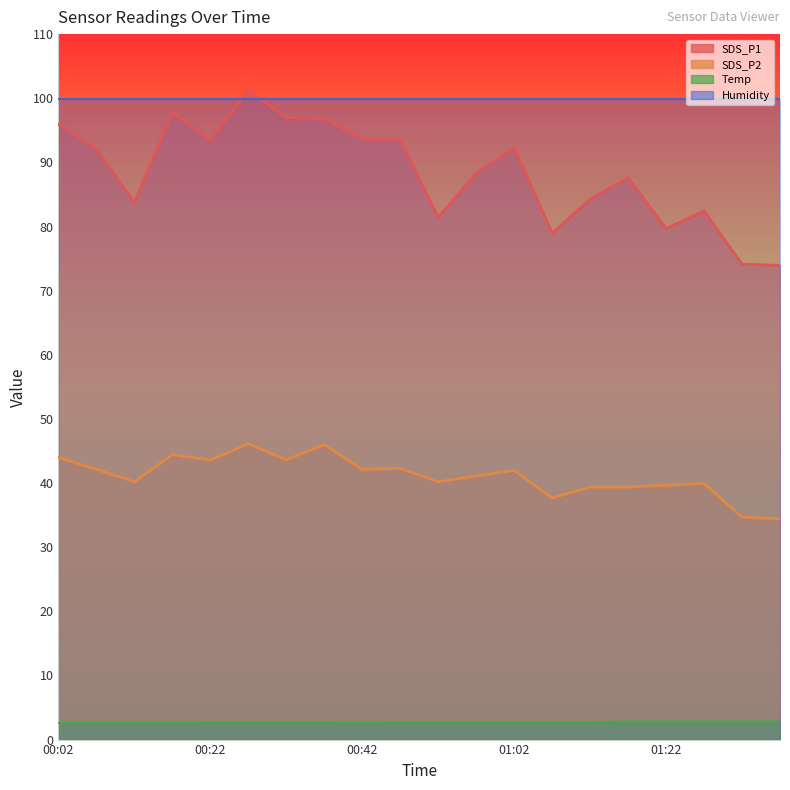

At which category is the sum across all series the highest?

00:27